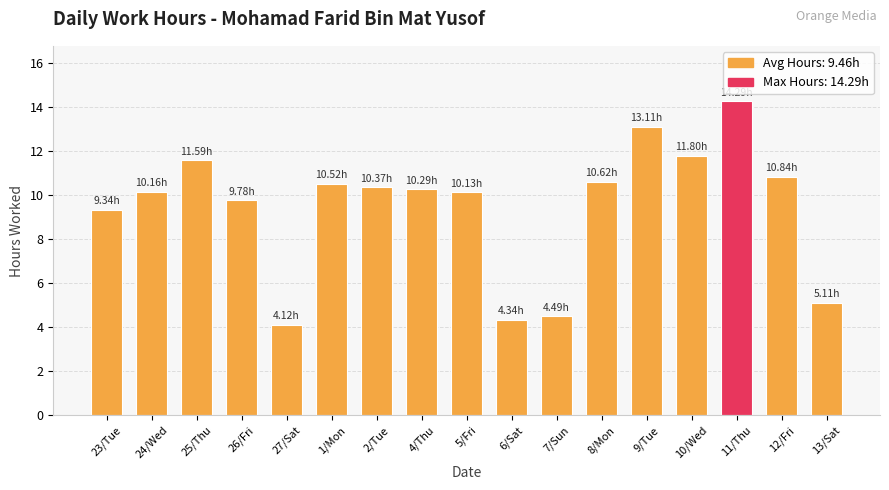

How many bars are there in total?

17